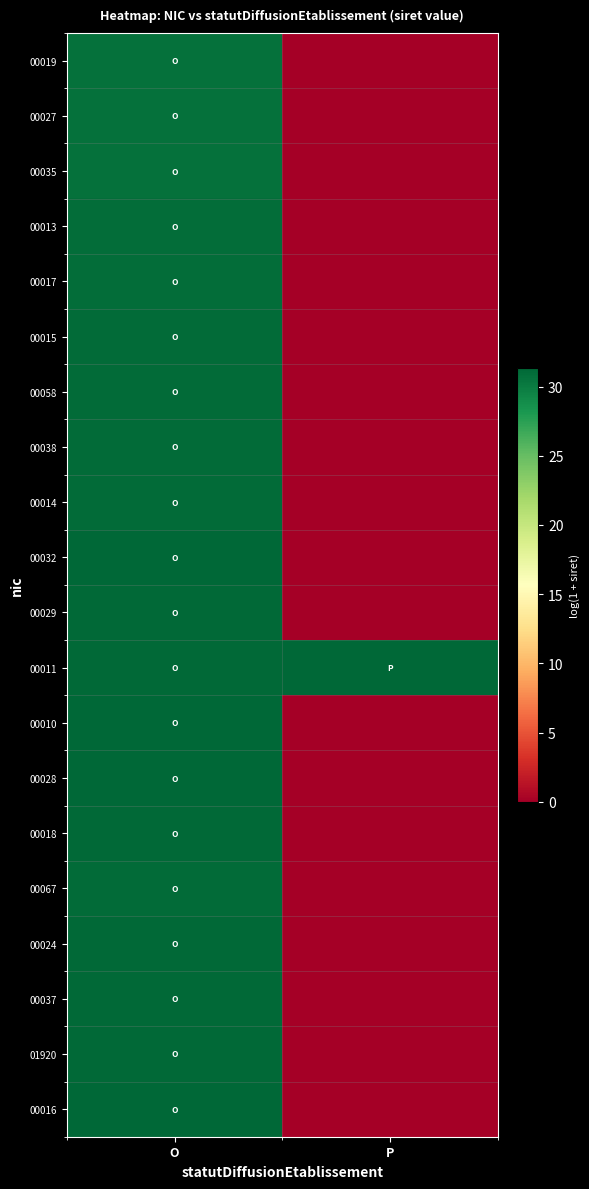

Reading right to left, transcribe all the data shown in this chart.

00019: P=0.0	O=30.7
00027: P=0.0	O=30.7
00035: P=0.0	O=30.7
00013: P=0.0	O=30.9
00017: P=0.0	O=30.9
00015: P=0.0	O=31.0
00058: P=0.0	O=31.0
00038: P=0.0	O=31.0
00014: P=0.0	O=31.1
00032: P=0.0	O=31.3
00029: P=0.0	O=31.2
00011: P=31.3	O=31.2
00010: P=0.0	O=31.3
00028: P=0.0	O=31.3
00018: P=0.0	O=31.1
00067: P=0.0	O=31.1
00024: P=0.0	O=31.1
00037: P=0.0	O=31.1
01920: P=0.0	O=31.2
00016: P=0.0	O=31.3